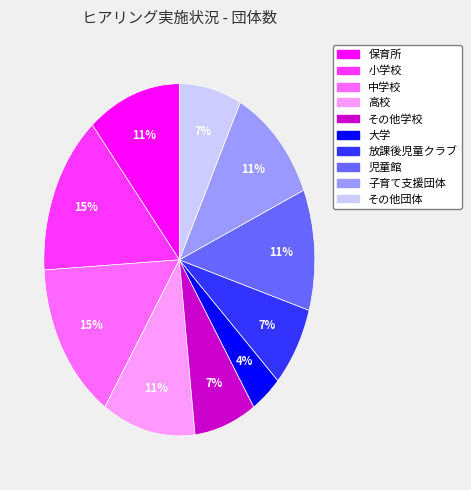

To the nearest percent, what is the difference between the その他団体 and 高校 slice percentages?

4%